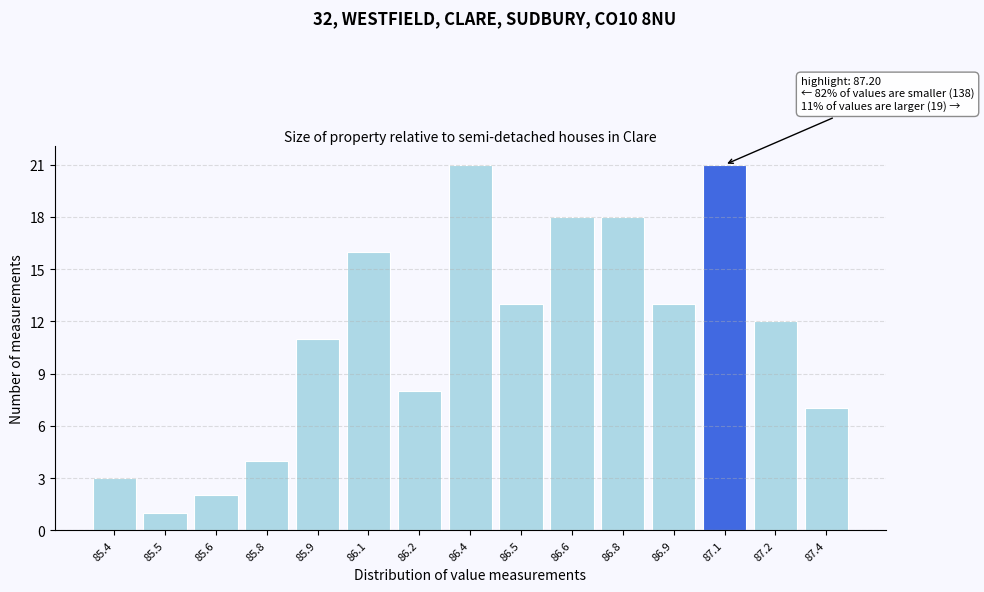

Reading right to left, transcribe all the data shown in this chart.

87.4=7	87.2=12	87.1=21	86.9=13	86.8=18	86.6=18	86.5=13	86.4=21	86.2=8	86.1=16	85.9=11	85.8=4	85.6=2	85.5=1	85.4=3